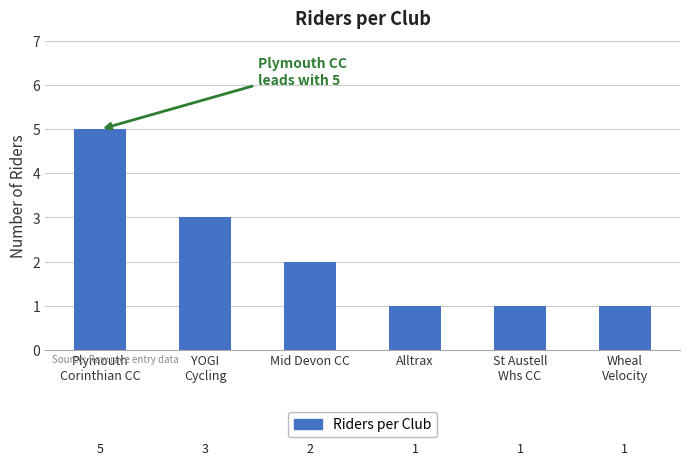

At which label does the data first exceed 2?

Plymouth
Corinthian CC